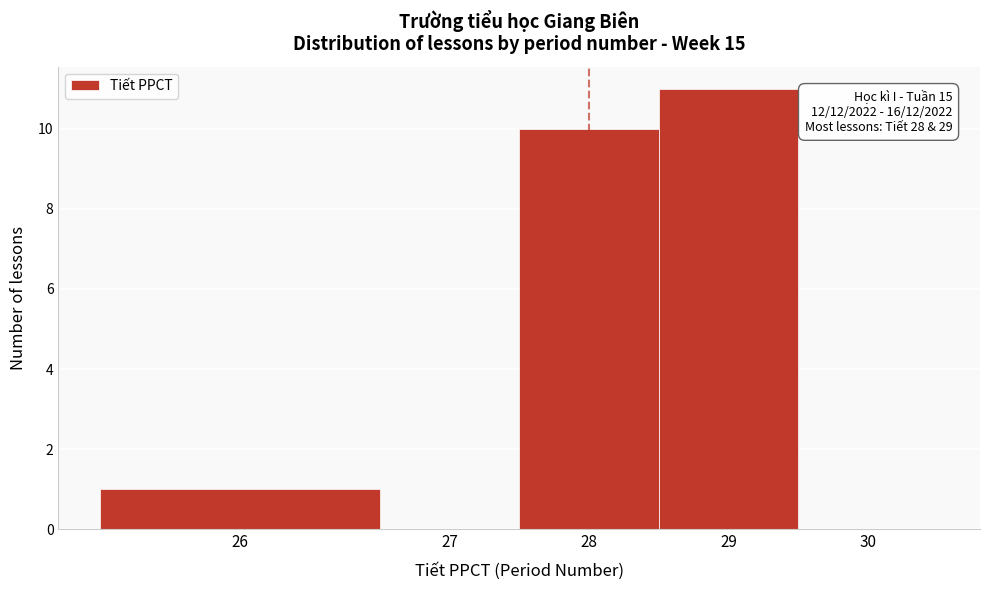

Reading left to right, transcribe all the data shown in this chart.

26=1	27=0	28=10	29=11	30=0